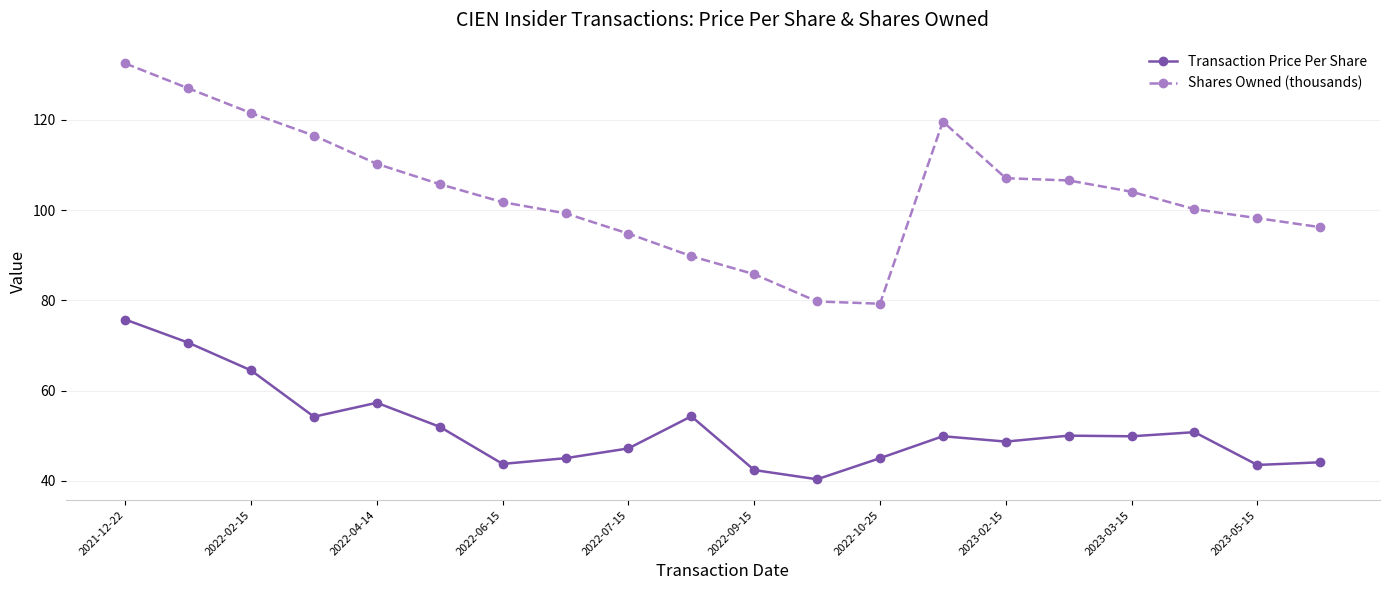

Rank the series by their maximum value, from lowest to highest.

Transaction Price Per Share, Shares Owned (thousands)